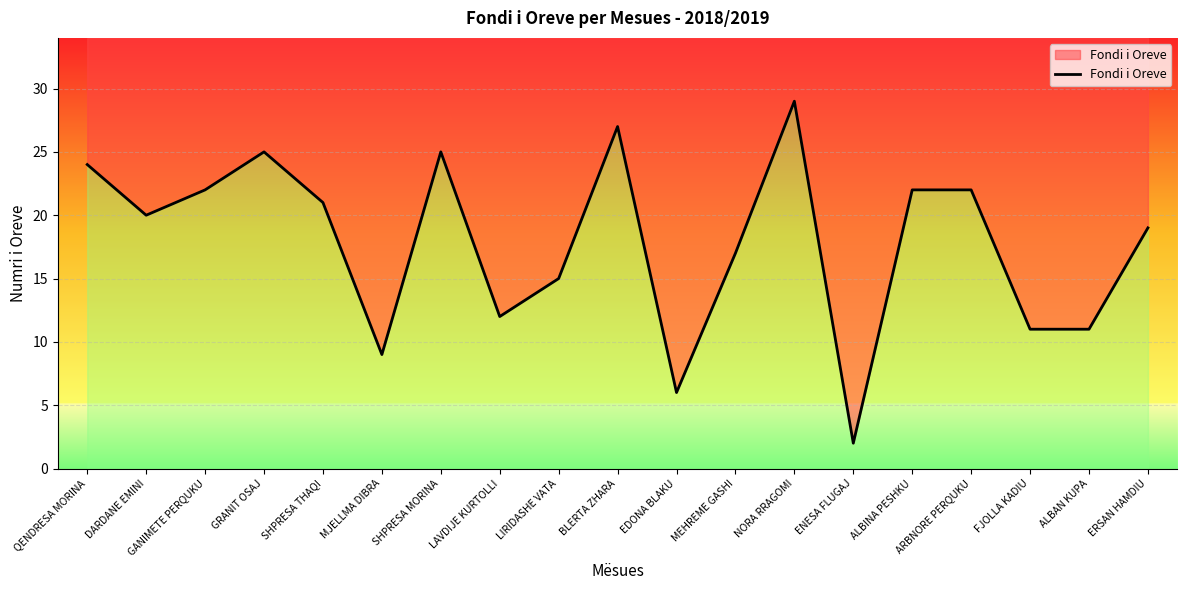

The chart shows a value of 21 at LAVDIJE KURTOLLI. True or false?

False